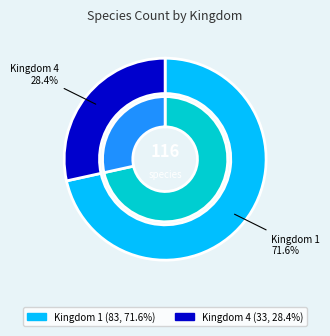

Approximately how many times larger is the value at Kingdom 1 compared to Kingdom 4?

2.5